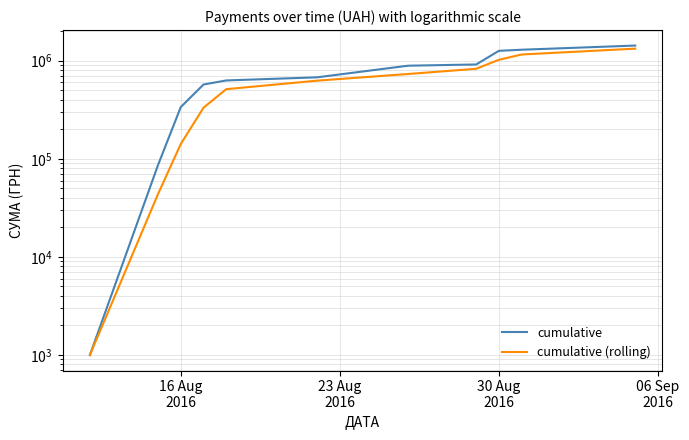

How many data points in cumulative (rolling) are above 626461?

6